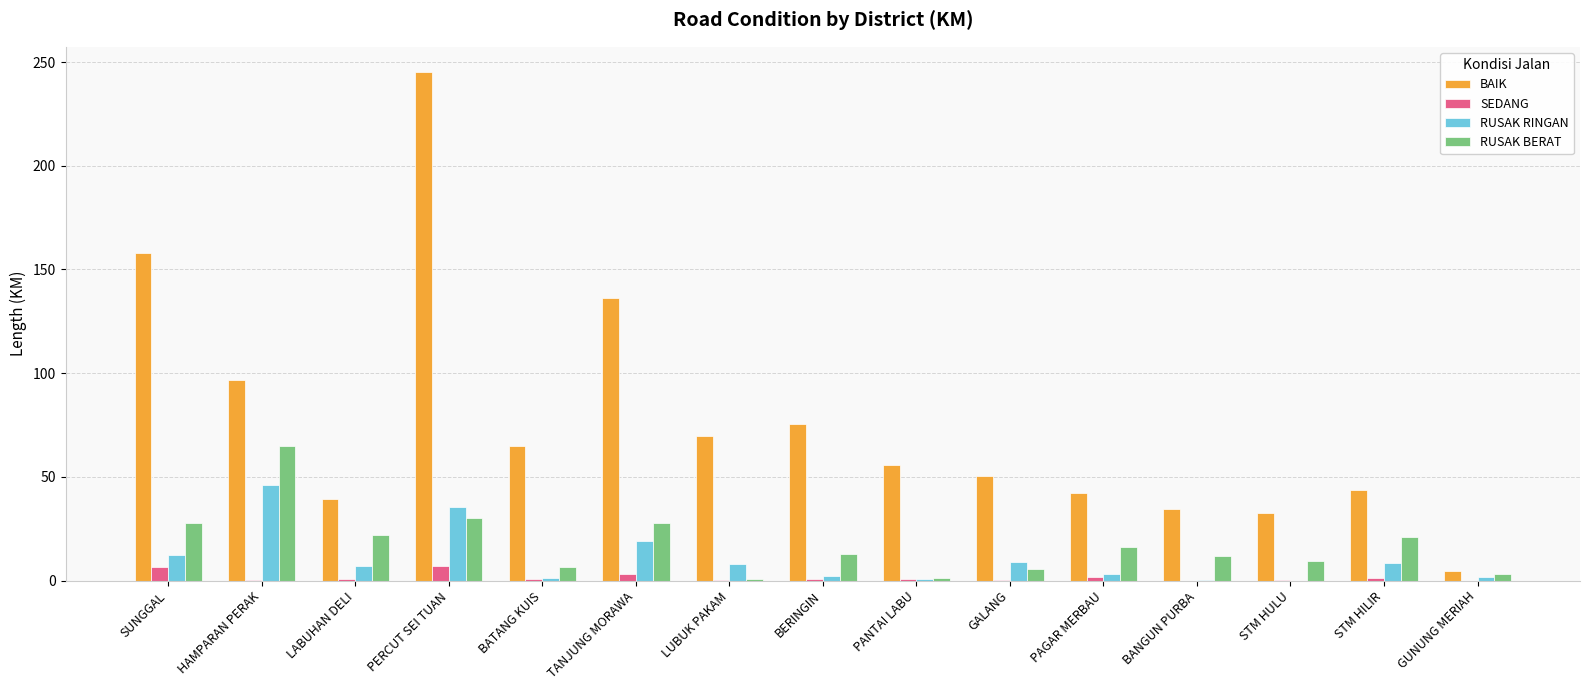

What is the total value across all series at TANJUNG MORAWA?

186.1